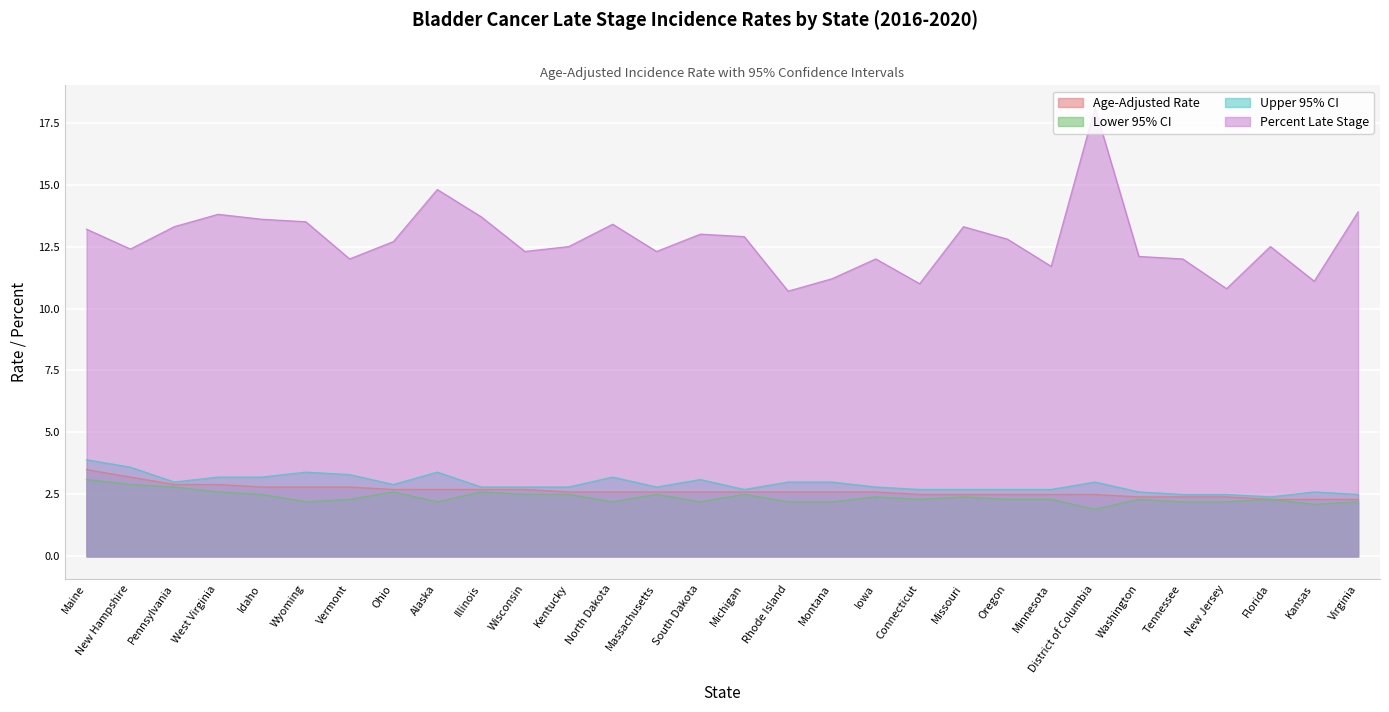

What is the difference between the Age-Adjusted Rate values at Montana and Illinois?

0.1